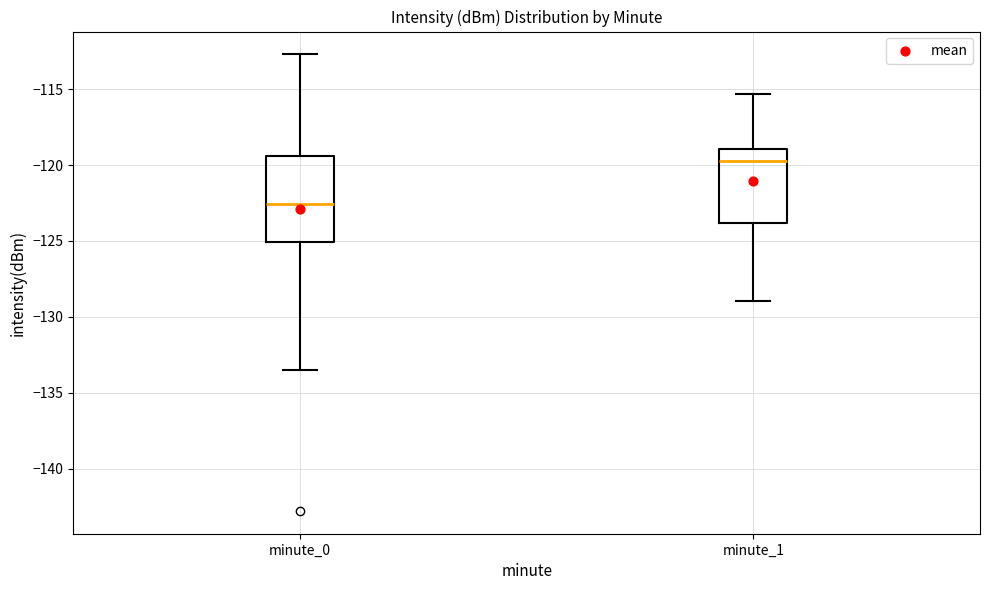

Reading left to right, read every box against the y-axis: the position of its median line, the range the box covers, and the ends of its whiskers. The values are not printed on the chart, so give them approximately, as read against the axis.

minute_0: median -122.5, box -125.0 to -119.5, whiskers -133.5 to -112.5
minute_1: median -119.5, box -124.0 to -119.0, whiskers -129.0 to -115.5